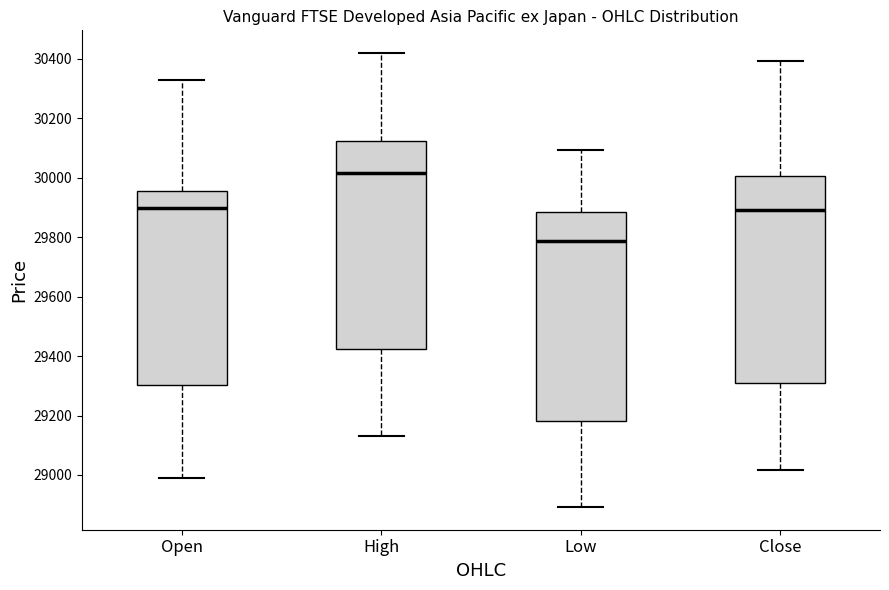

Where is the lower edge of the box for Close on the y-axis? The values are not printed on the chart, so give them approximately, as read against the axis.

29300